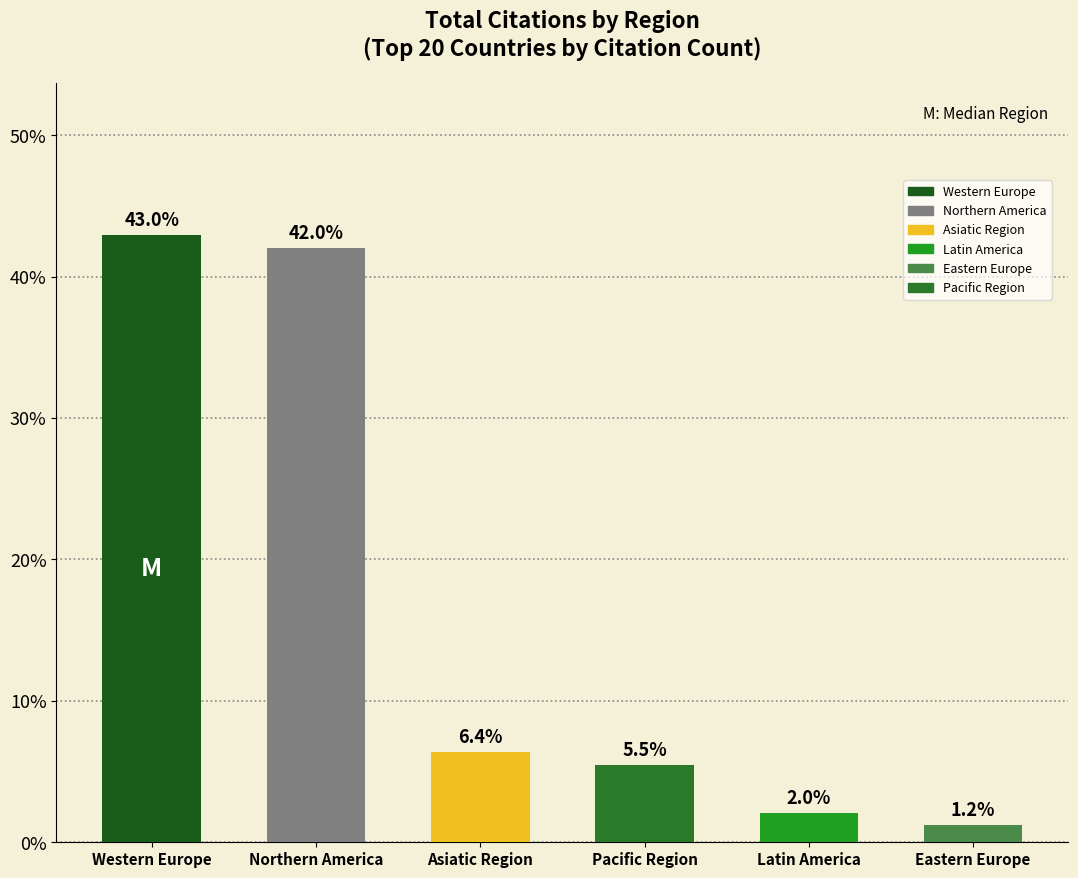

Which category has the lowest value across all series?

Eastern Europe